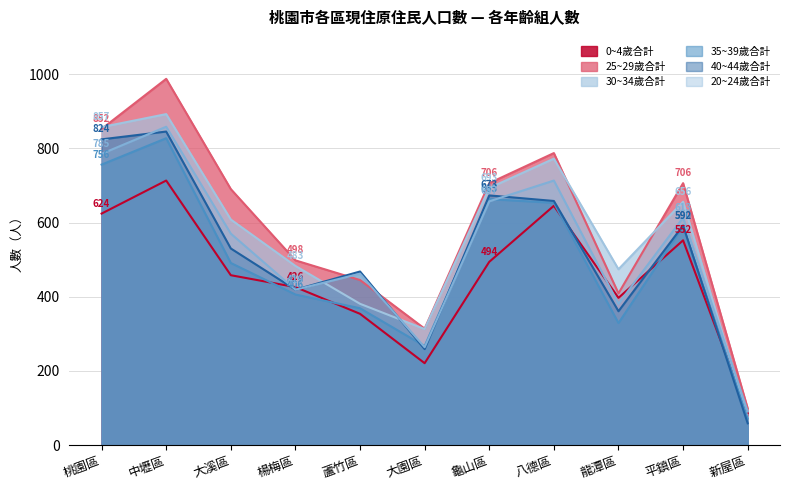

What position from the right is 大溪區?

9